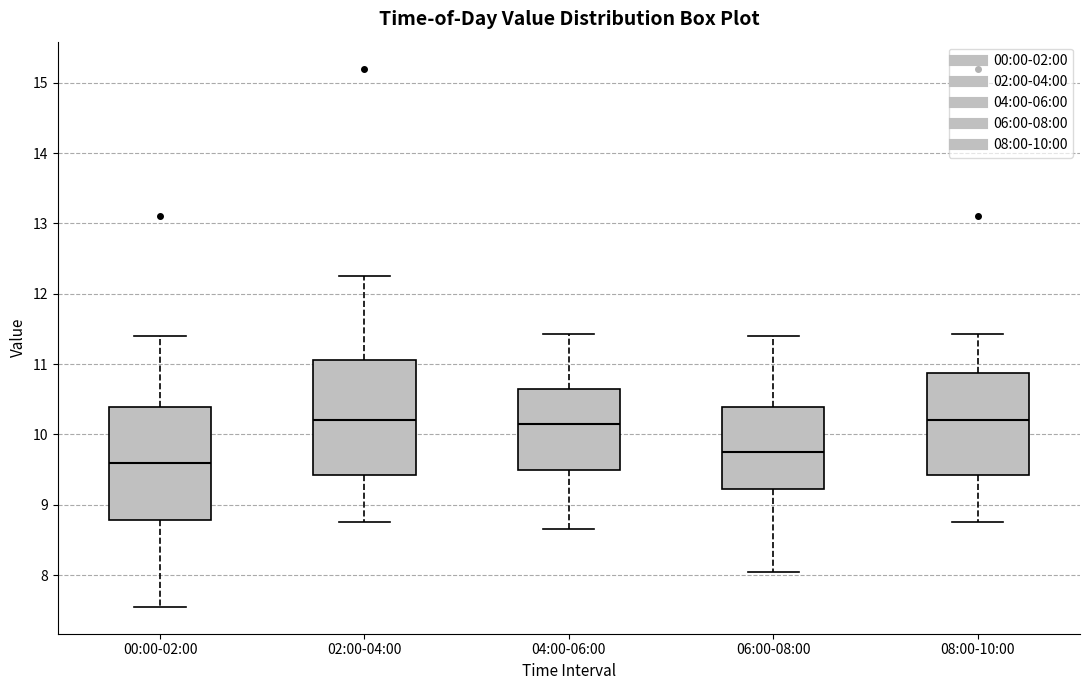

Where does the upper whisker of the box for 02:00-04:00 end on the y-axis? The values are not printed on the chart, so give them approximately, as read against the axis.

12.3